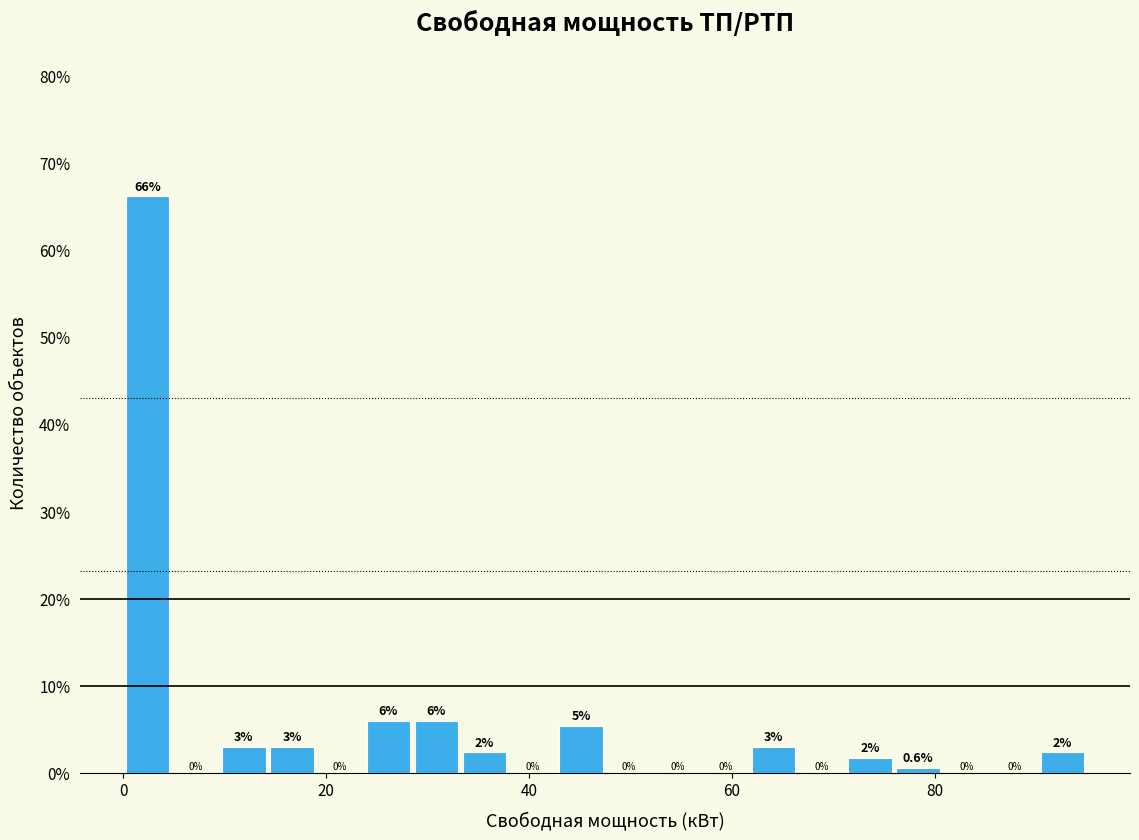

Around what value on the x-axis is the tallest bar? Give the approximate position of its centre, as read against the axis.

2